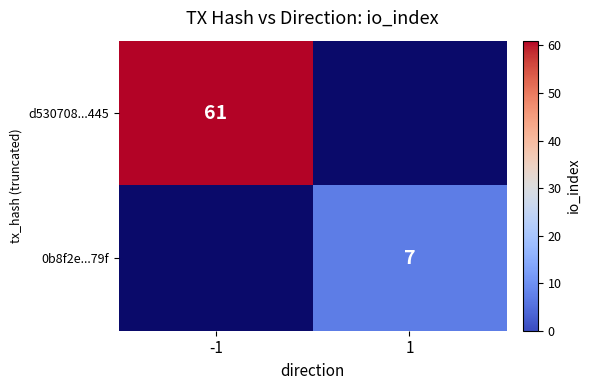

What is the maximum value shown in the chart?

61.0